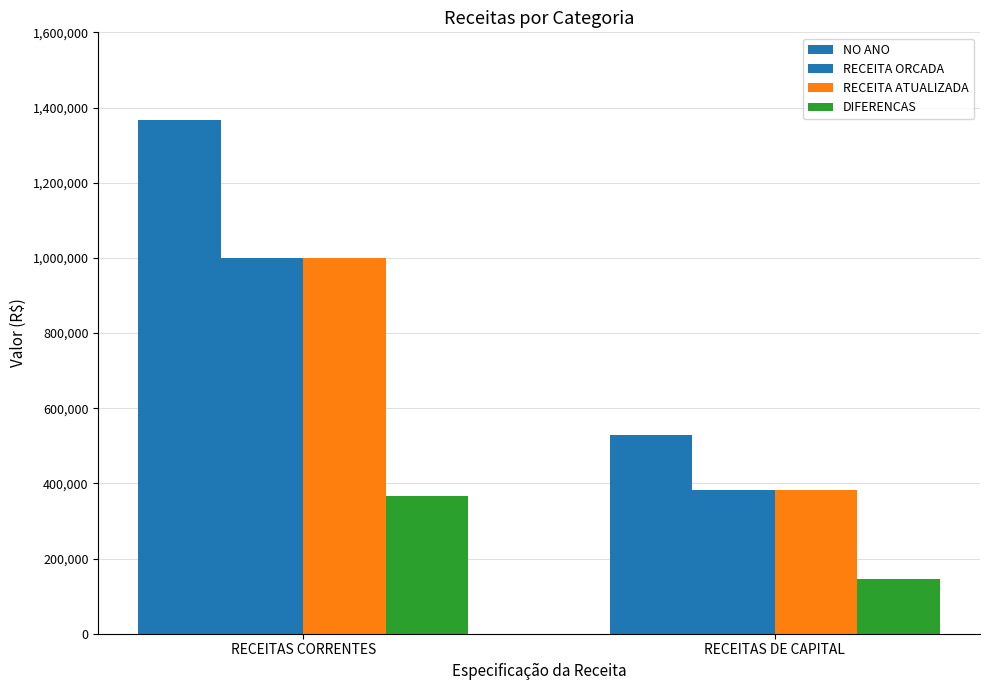

List the series in order of their peak value, highest first.

NO ANO, RECEITA ORCADA, RECEITA ATUALIZADA, DIFERENCAS